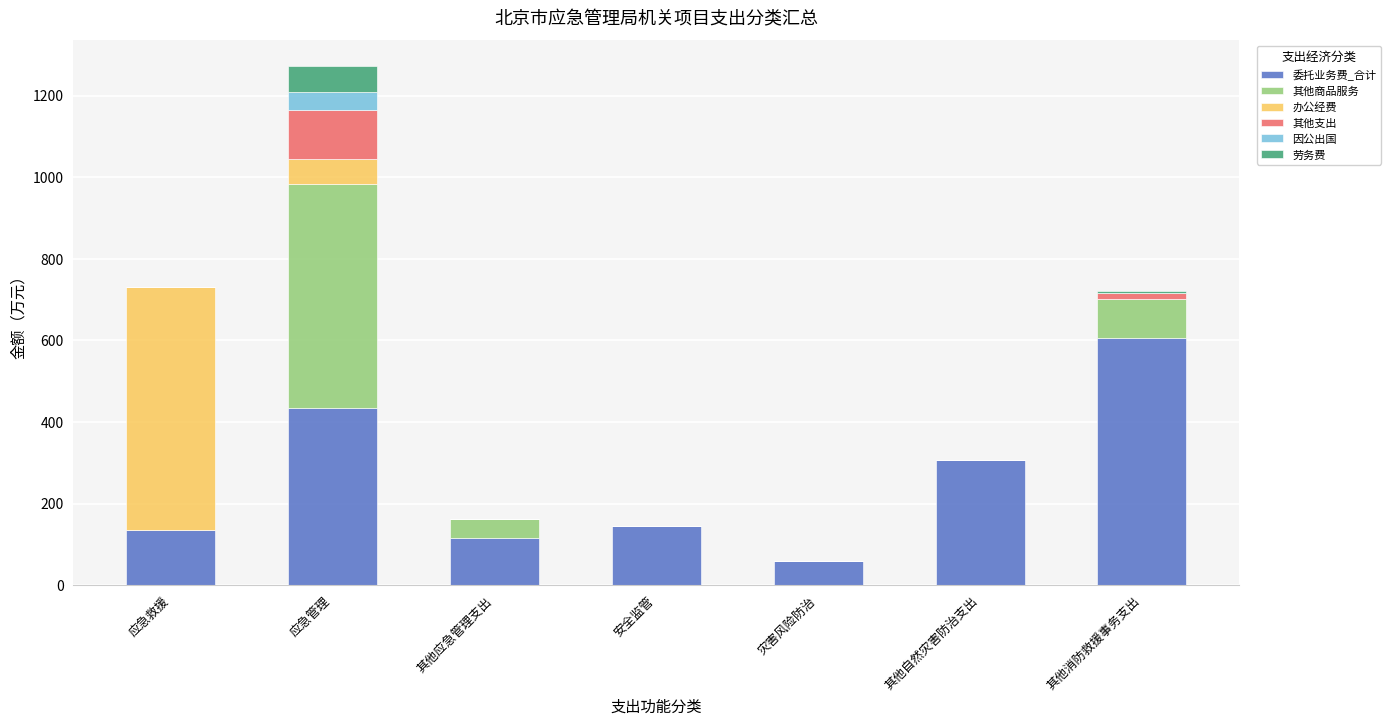

What is the sum of all 委托业务费_合计 values?

1799.8